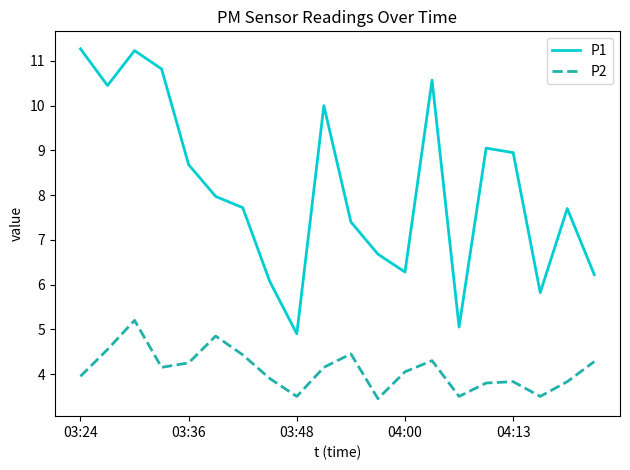

True or false: P2 and P1 cross at least once.

False